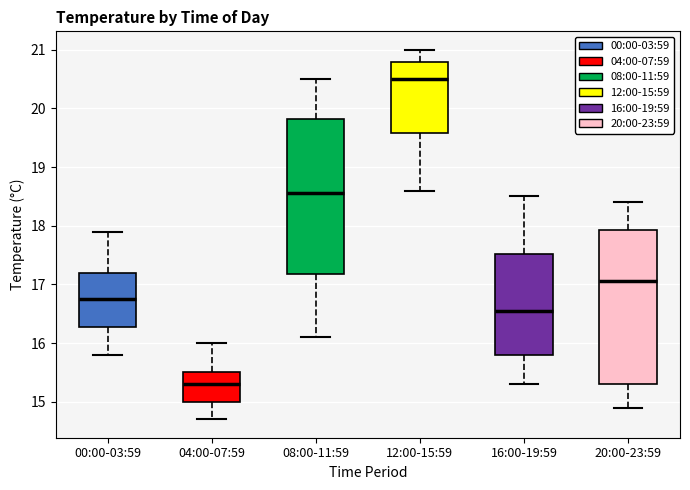

Reading left to right, transcribe this box plot: for each box, give where its median line is, the range the box spans, and where its two whiskers end, as read against the y-axis. The values are not printed on the chart, so give them approximately, as read against the axis.

00:00-03:59: median 16.8, box 16.3 to 17.2, whiskers 15.8 to 17.9
04:00-07:59: median 15.3, box 15.0 to 15.5, whiskers 14.7 to 16.0
08:00-11:59: median 18.6, box 17.2 to 19.8, whiskers 16.1 to 20.5
12:00-15:59: median 20.5, box 19.6 to 20.8, whiskers 18.6 to 21.0
16:00-19:59: median 16.6, box 15.8 to 17.5, whiskers 15.3 to 18.5
20:00-23:59: median 17.1, box 15.3 to 17.9, whiskers 14.9 to 18.4